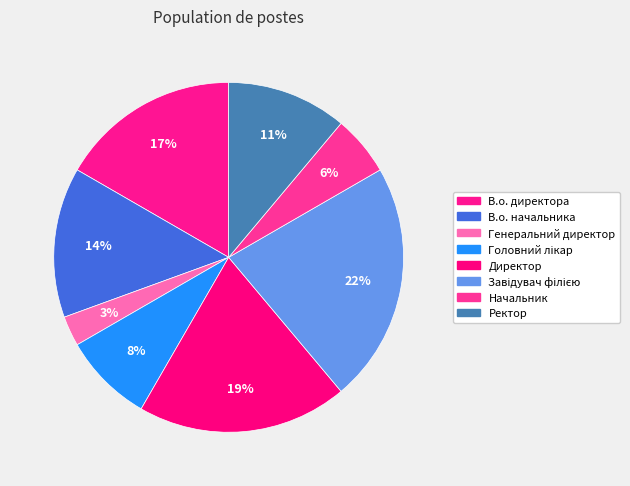

Combined, what portion of the pie is Головний лікар and В.о. начальника?

22.2%